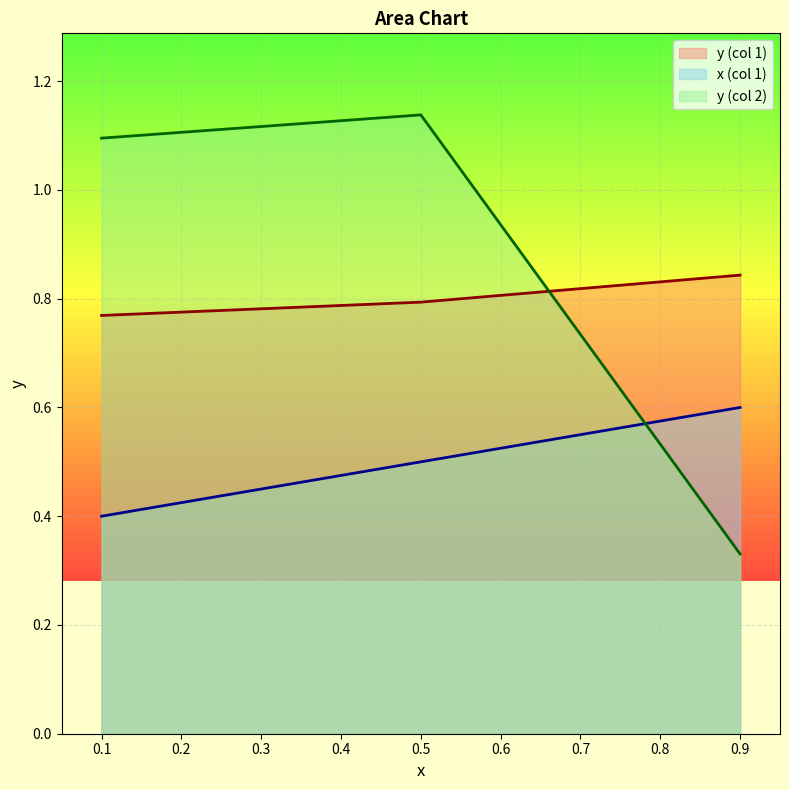

What is the difference between the maximum and minimum values in the y (col 1) series?

0.1